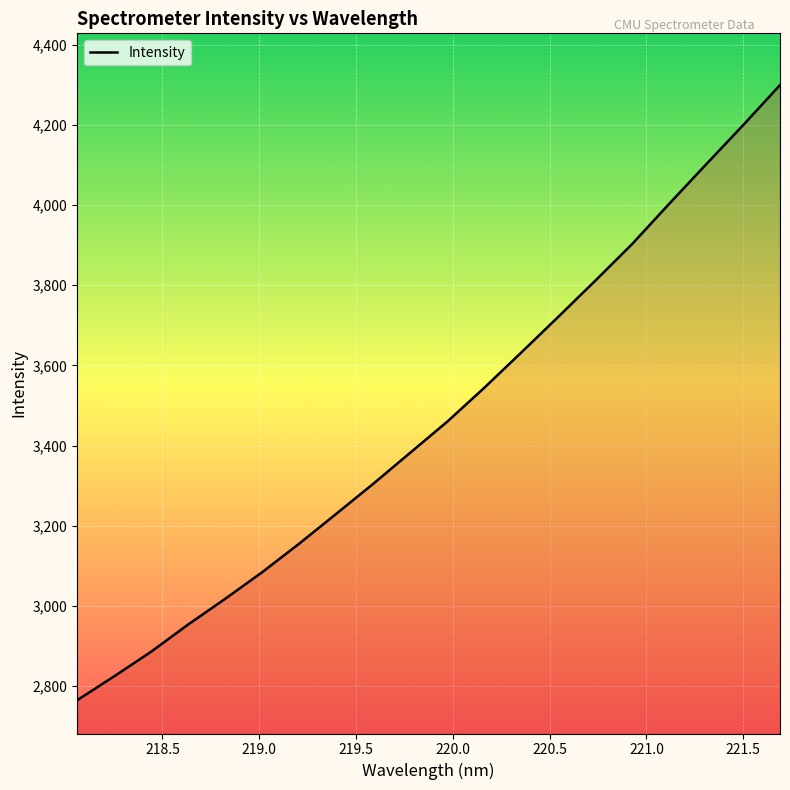

What is the smallest value displayed?

2765.1